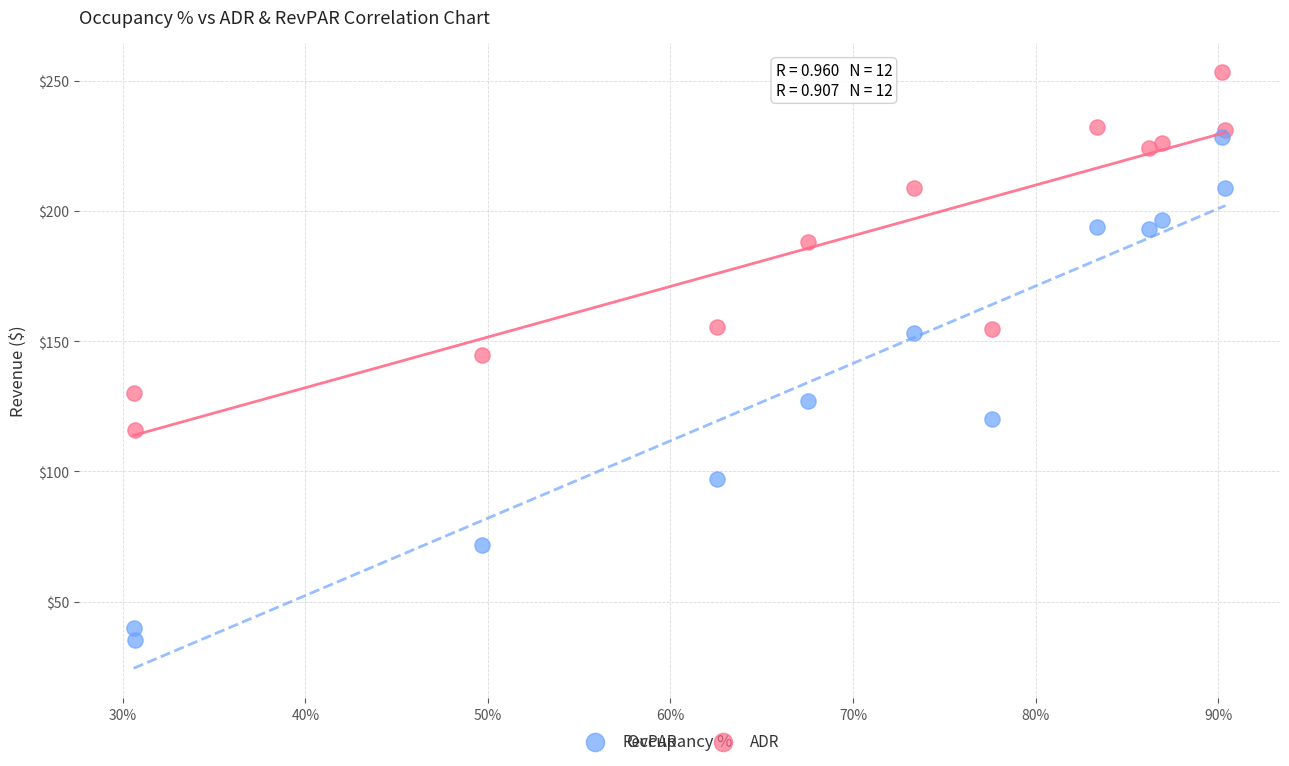

Which series contains the highest Y value?

ADR